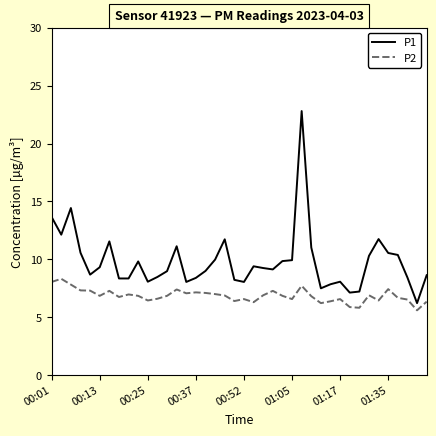

What is the maximum value for P2?

8.3